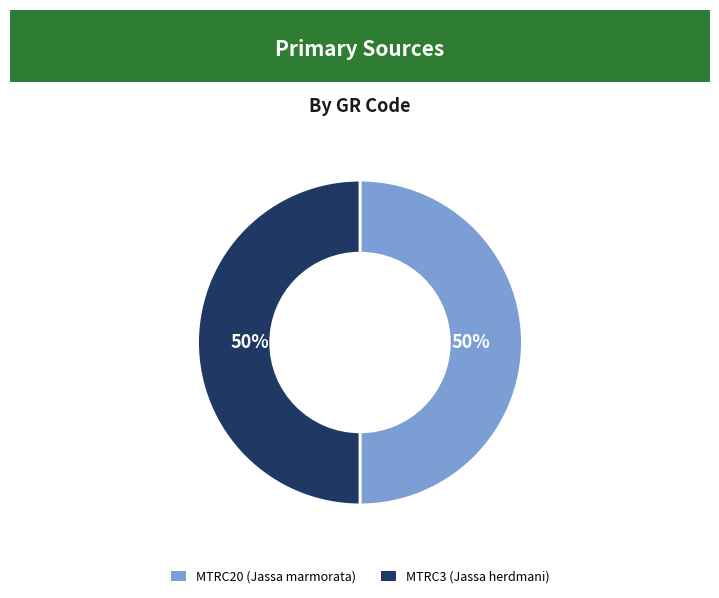

Approximately how many times larger is the value at MTRC3 compared to MTRC20?

1.0